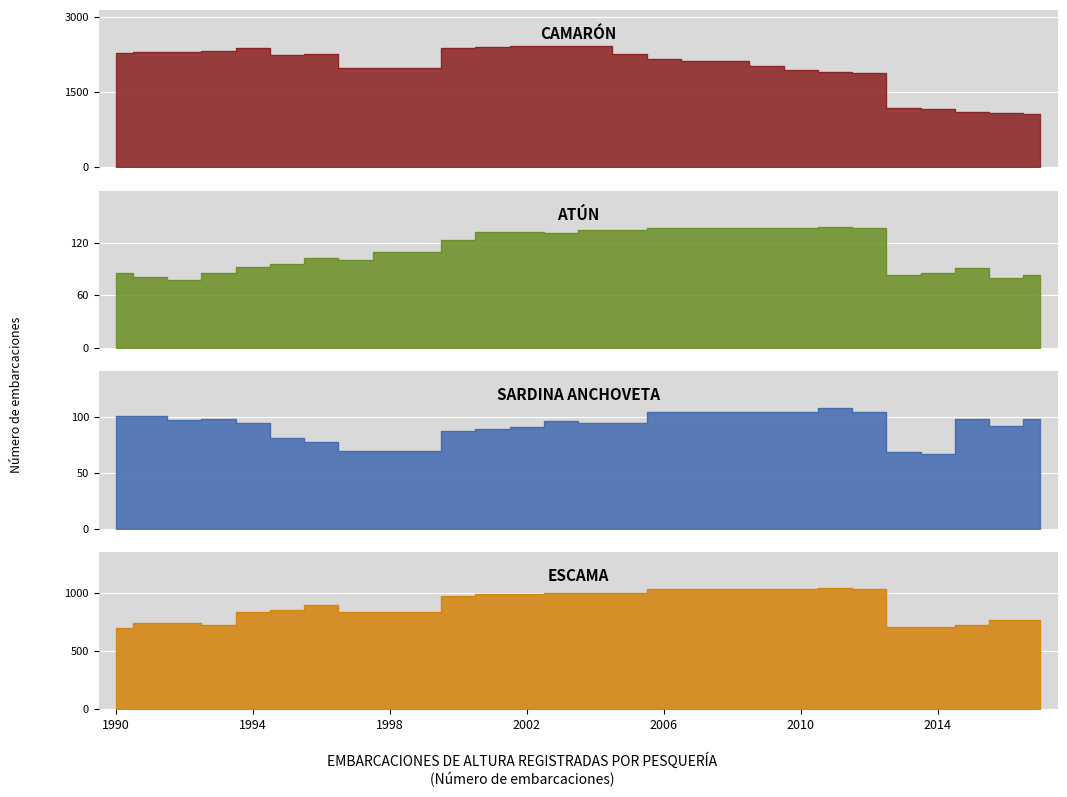

True or false: CAMARÓN and ESCAMA cross at least once.

False